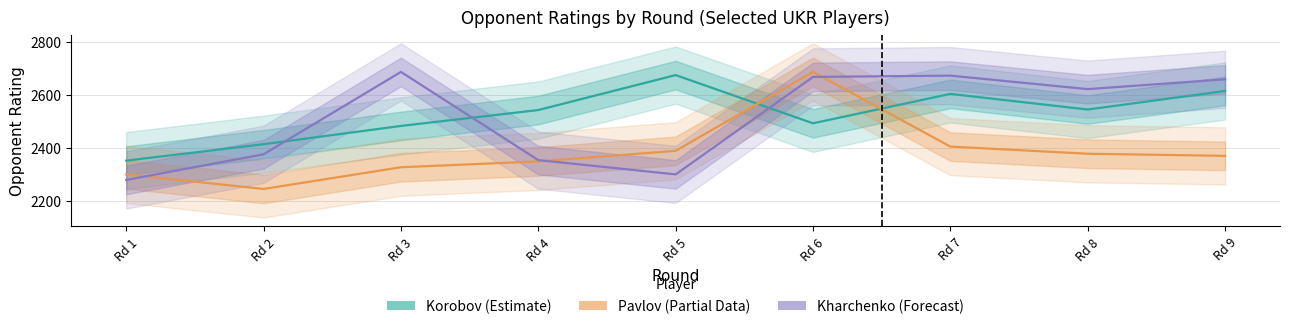

True or false: Korobov (Estimate) has a value of 2543 at Rd 4.

True